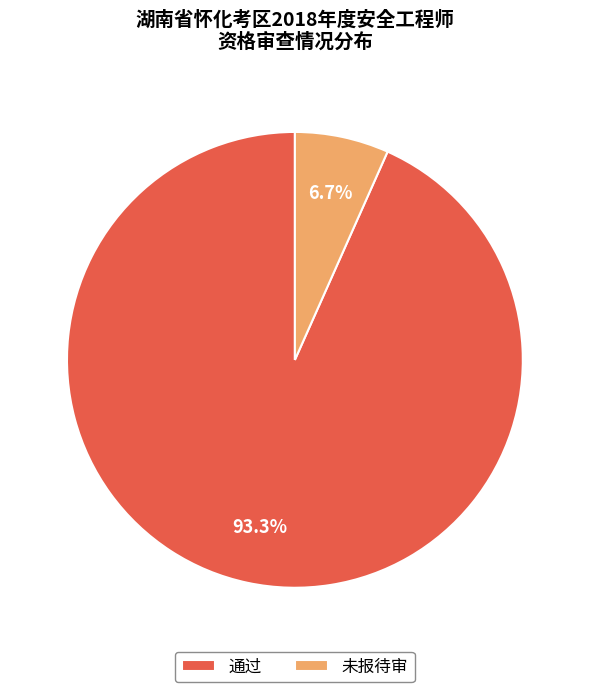

What is the total percentage of 未报待审 and 通过?

100.0%